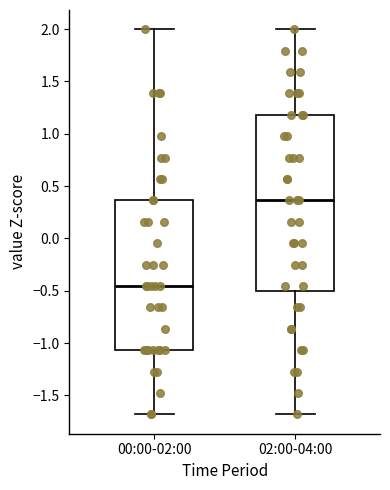

Which box has the lowest median line?

00:00-02:00